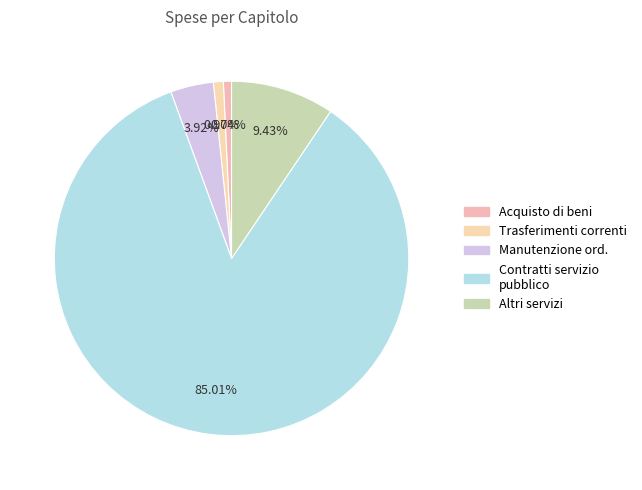

Count the number of slices in the pie.

5